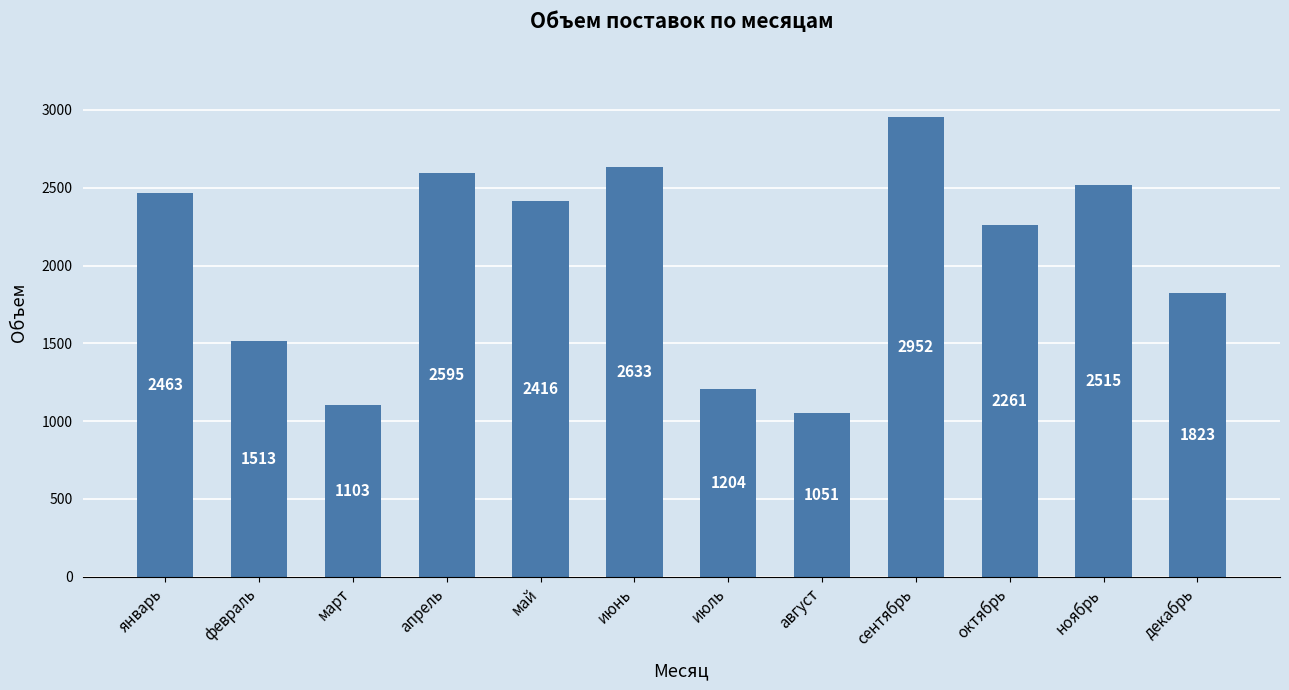

How many data points are less than 2416?

6